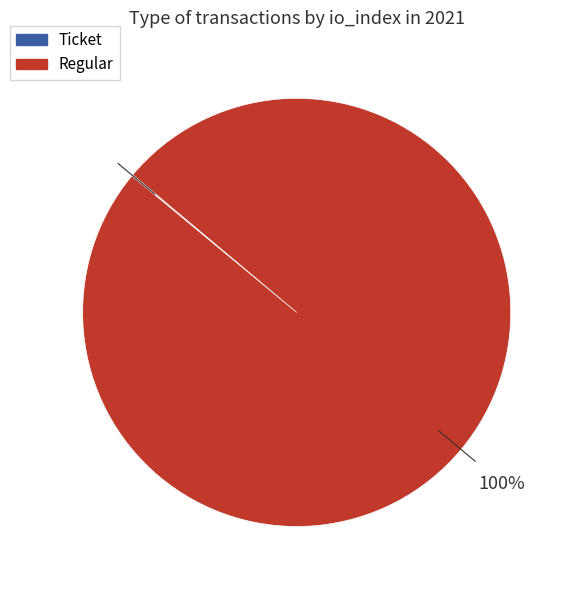

Which category has the biggest portion of the pie?

Regular